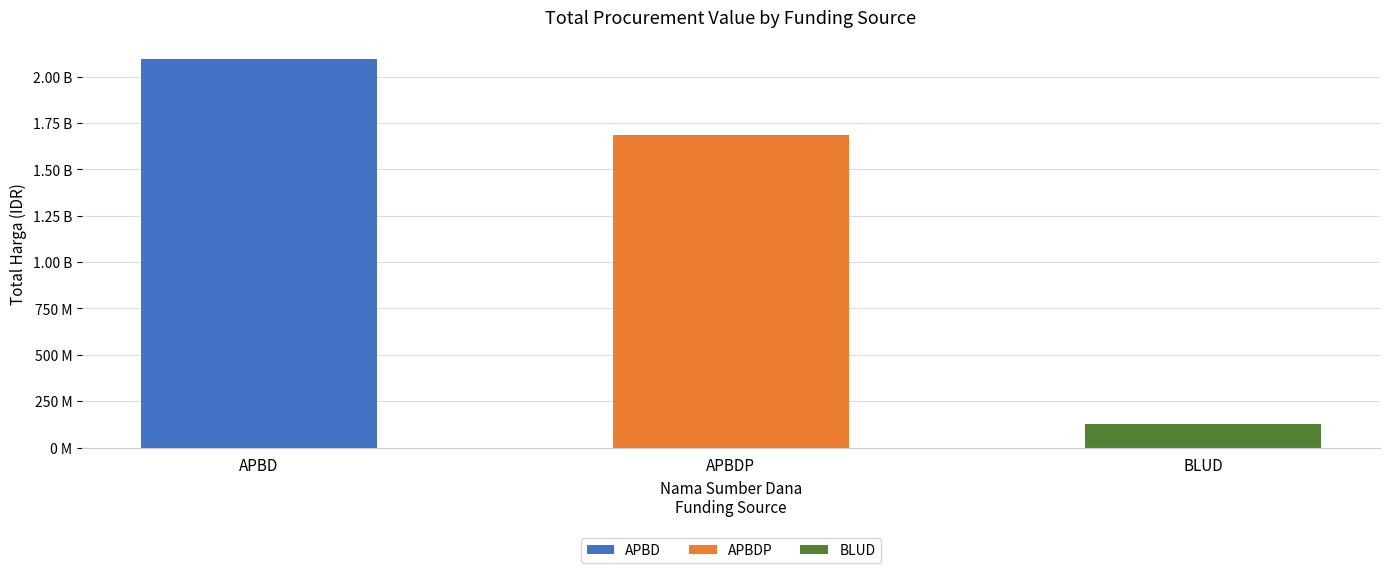

The APBD series shows 62084588 at Souvenir. True or false?

False